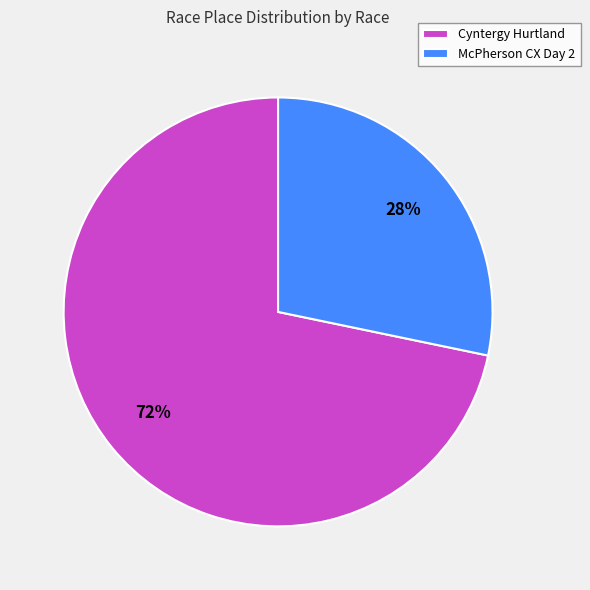

Is it true that Cyntergy Hurtland is 72% of the pie?

True